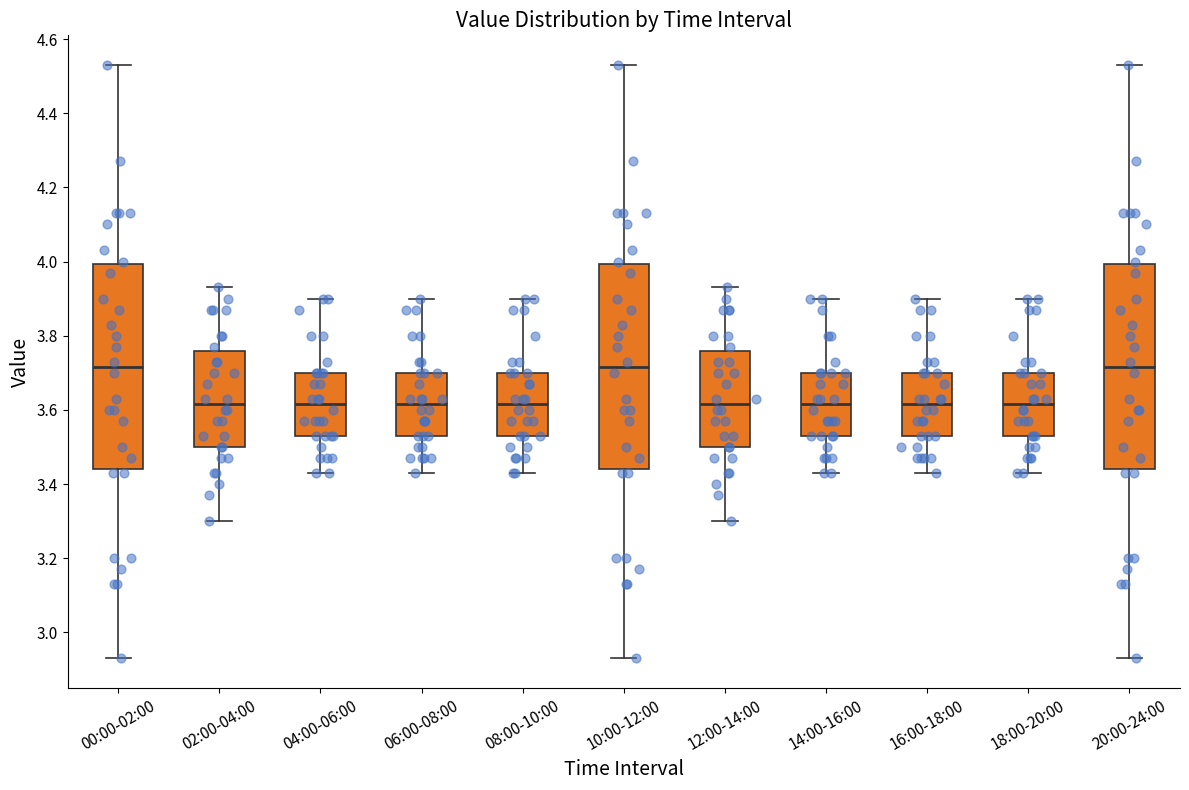

Where is the upper edge of the box for 12:00-14:00 on the y-axis? The values are not printed on the chart, so give them approximately, as read against the axis.

3.76